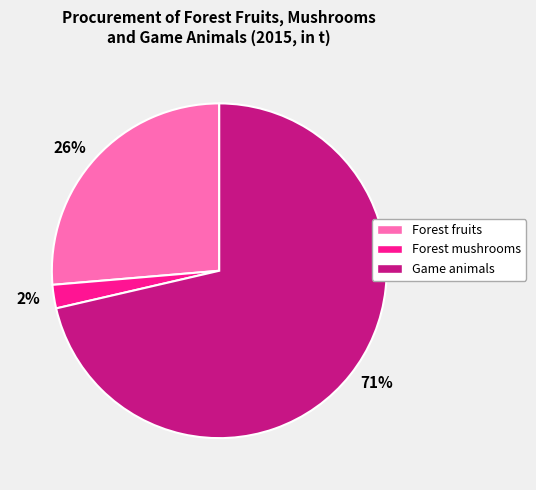

What is the ratio of the value at 71% to the value at 26%?

2.7